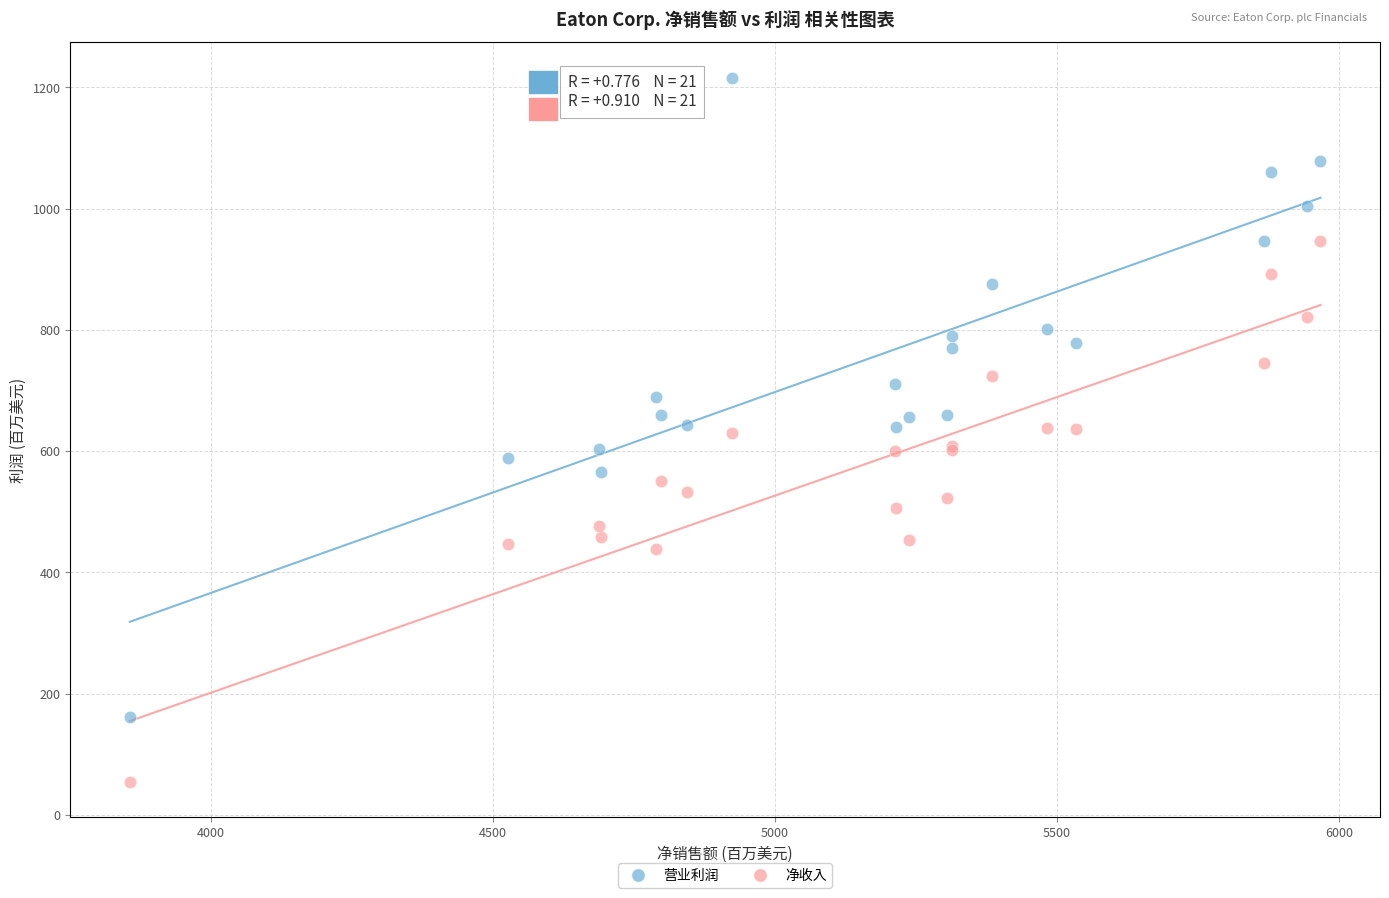

Which series contains the highest Y value?

营业利润